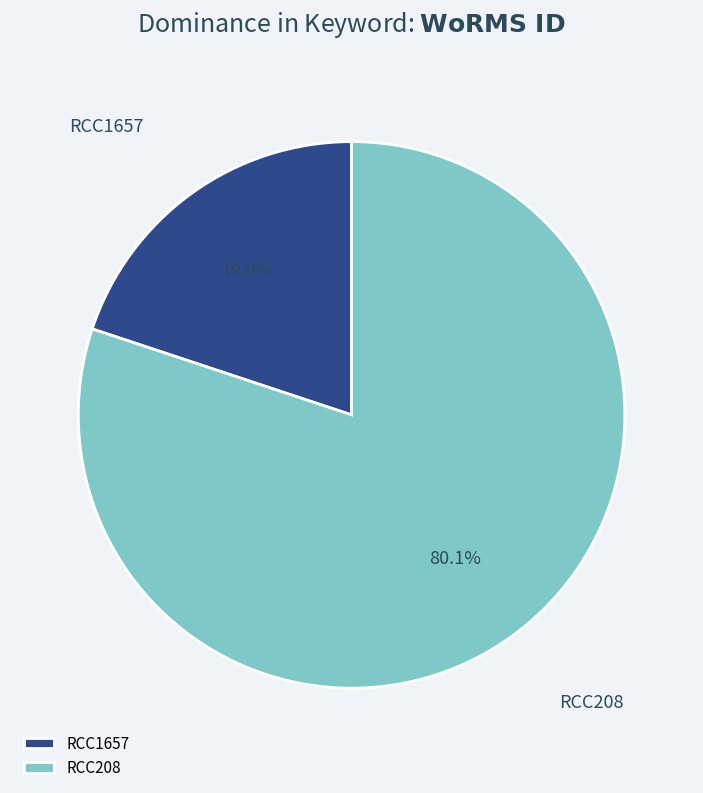

Is the sum of RCC1657 and RCC208 greater than half?

Yes